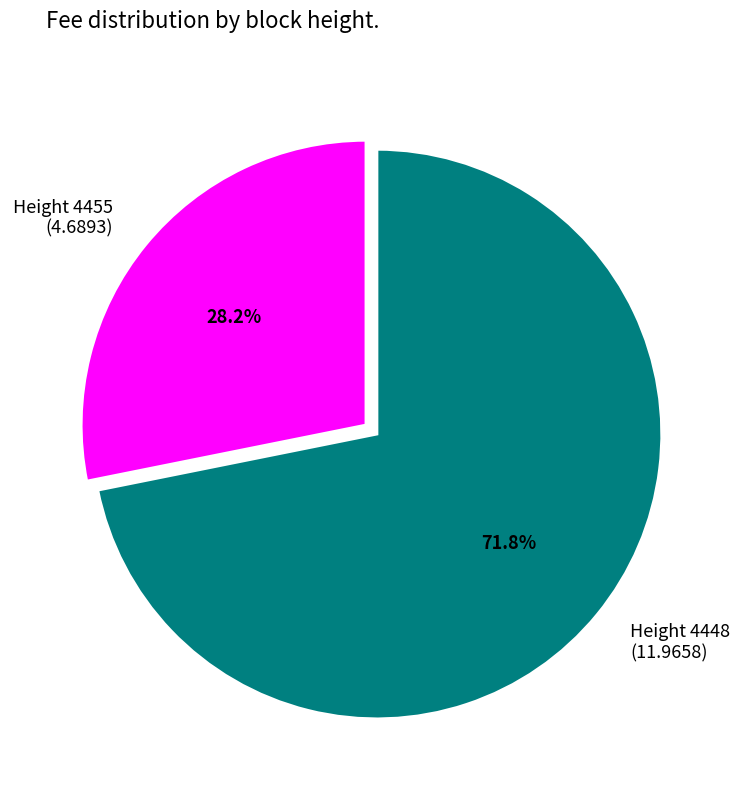

Do Height 4455 (4.6893) and Height 4448 (11.9658) together represent more than half of the pie?

Yes